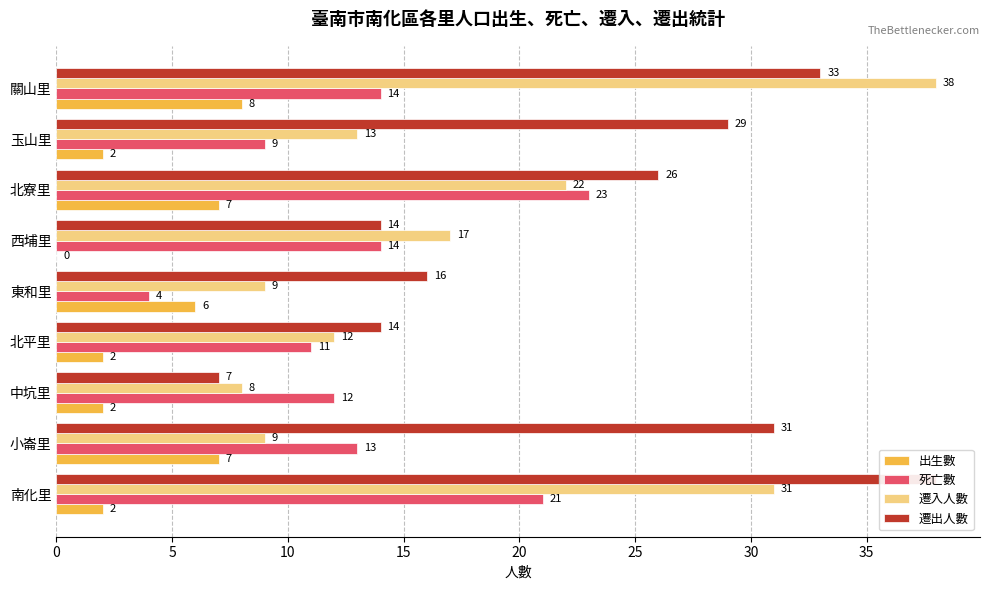

What is the average value of the 死亡數 series?

13